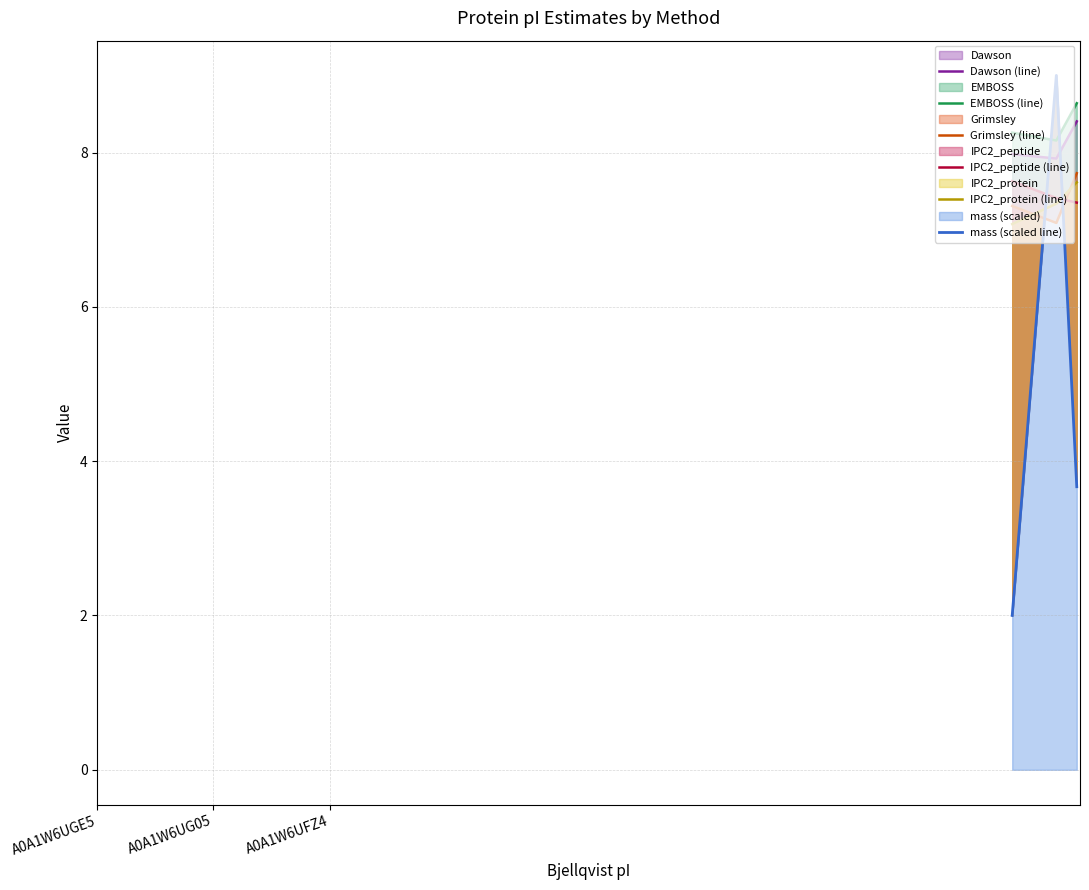

At which label does mass (scaled line) reach its minimum?

A0A1W6UGE5